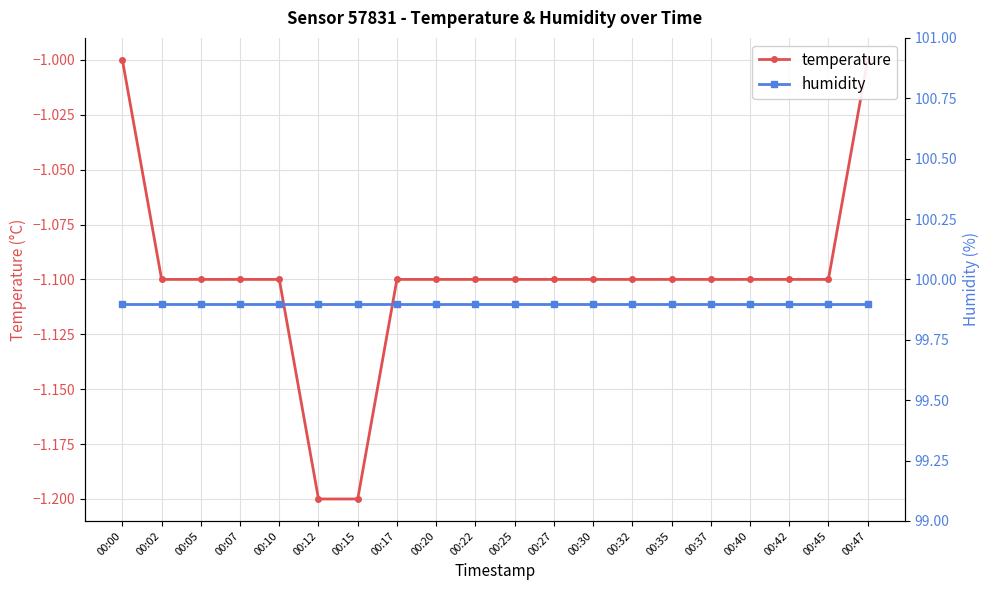

What is the approximate value of humidity at 00:25?

99.9